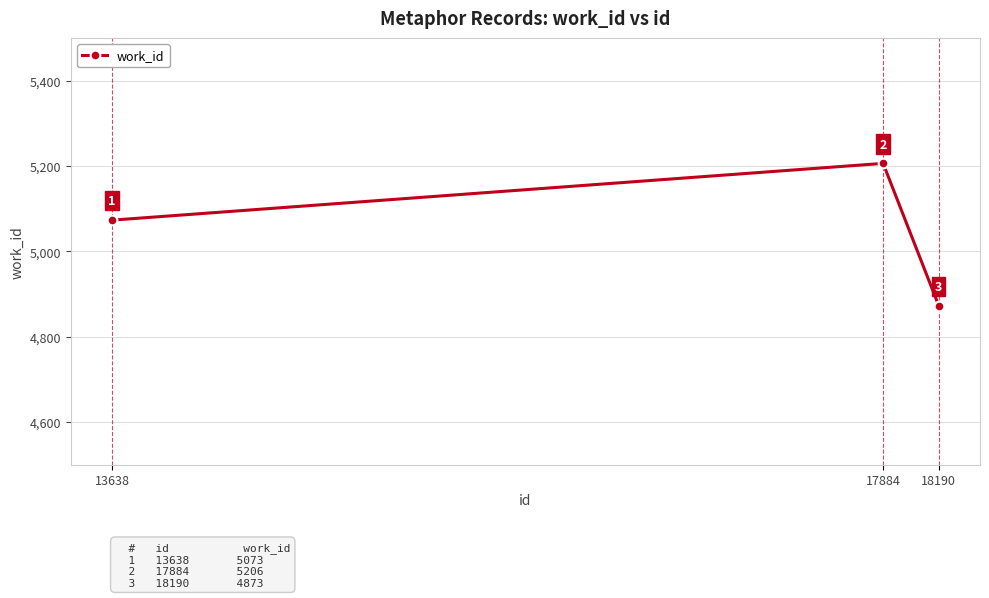

What is the sum of all values?

15152